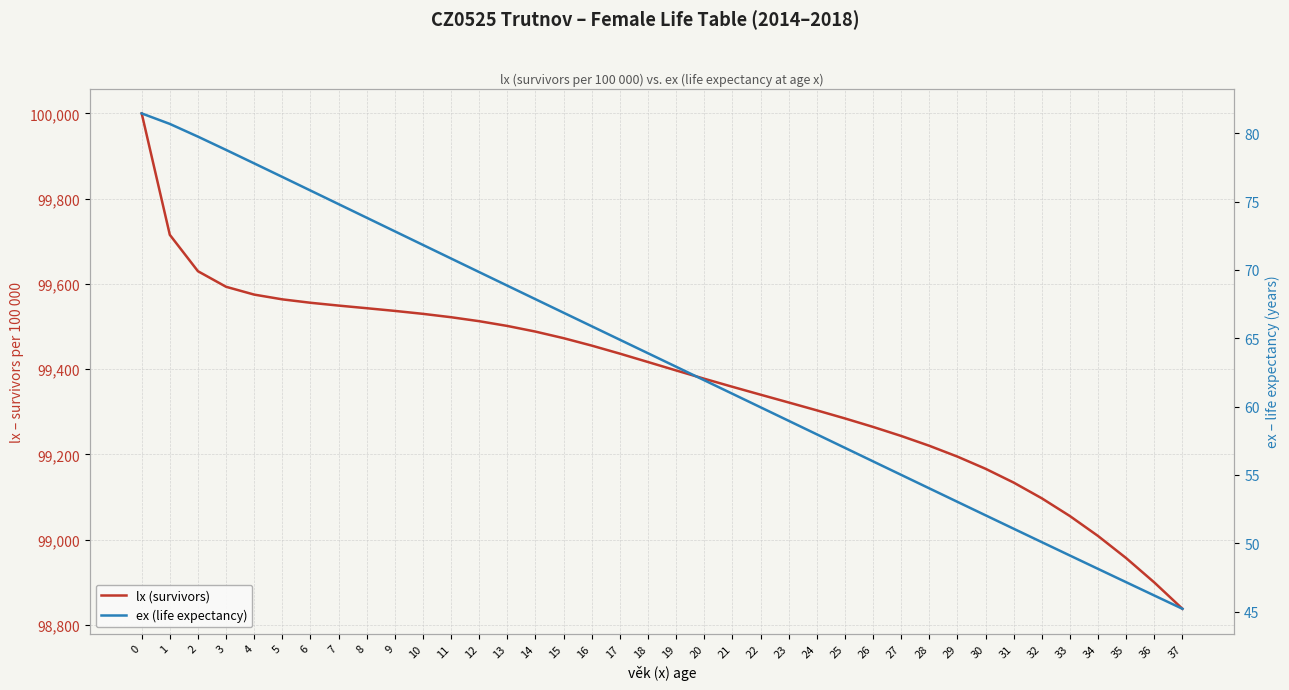

True or false: lx (survivors) has a value of 99416.8 at 18.

True